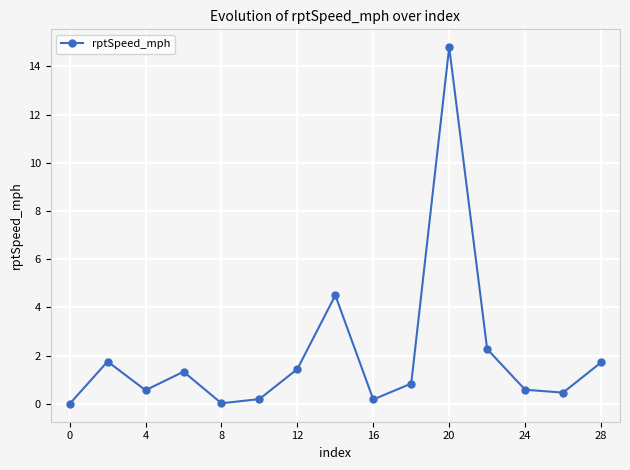

What is the value of the 4th point from the left?

1.3